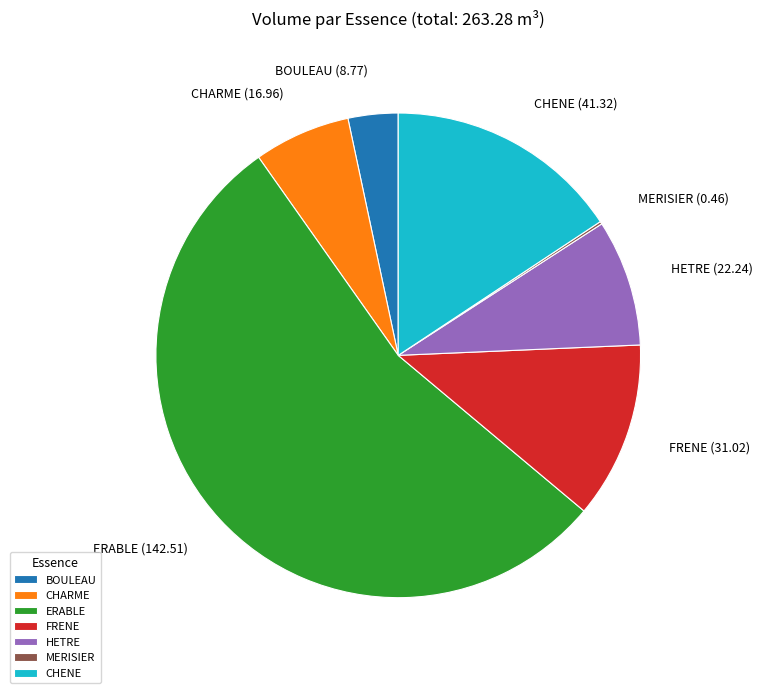

Which has a higher value, BOULEAU or HETRE?

HETRE